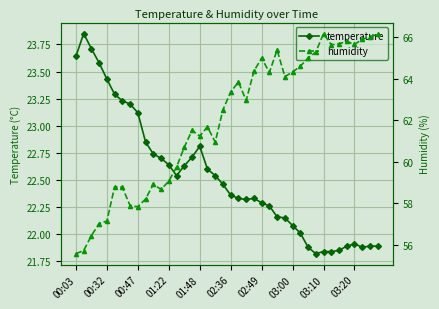

What is the maximum value for humidity?

66.2